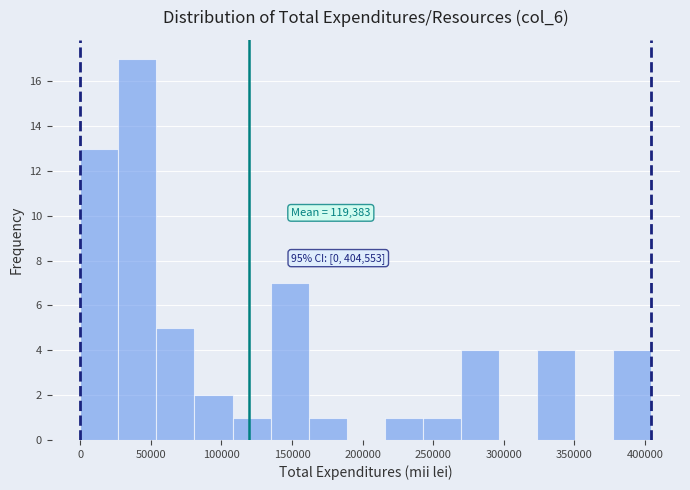

Over which range of the x-axis is the bar tallest?

25000 to 55000